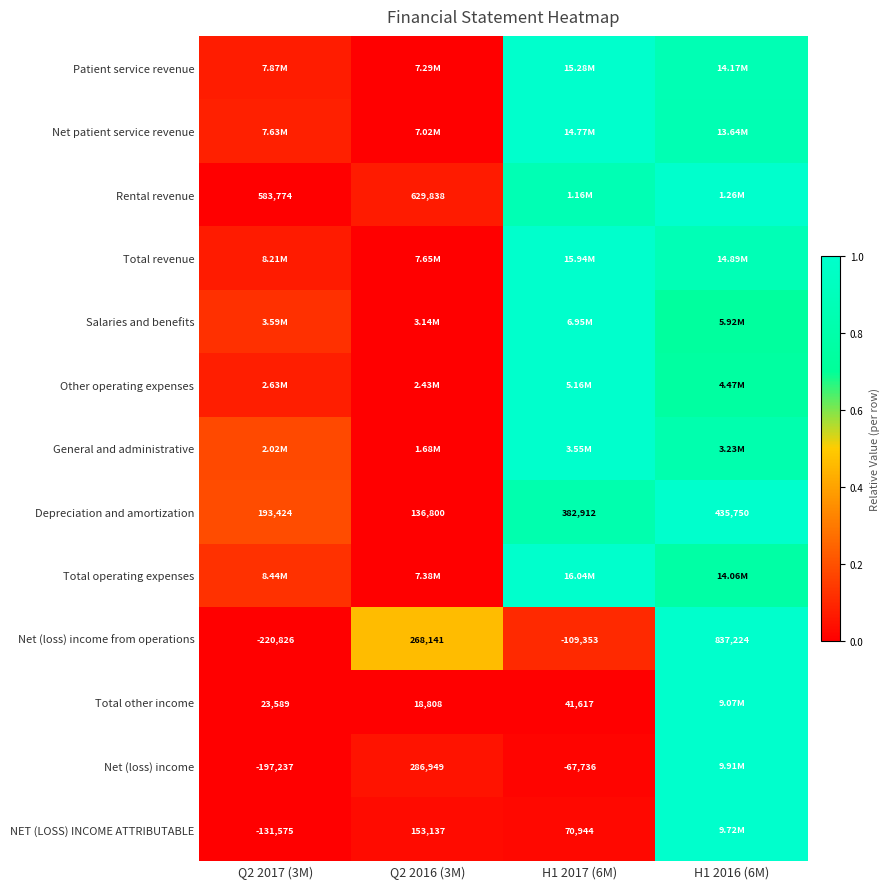

Is the value of Depreciation and amortization at Q2 2016 (3M) greater than the value of NET (LOSS) INCOME ATTRIBUTABLE at Q2 2016 (3M)?

No